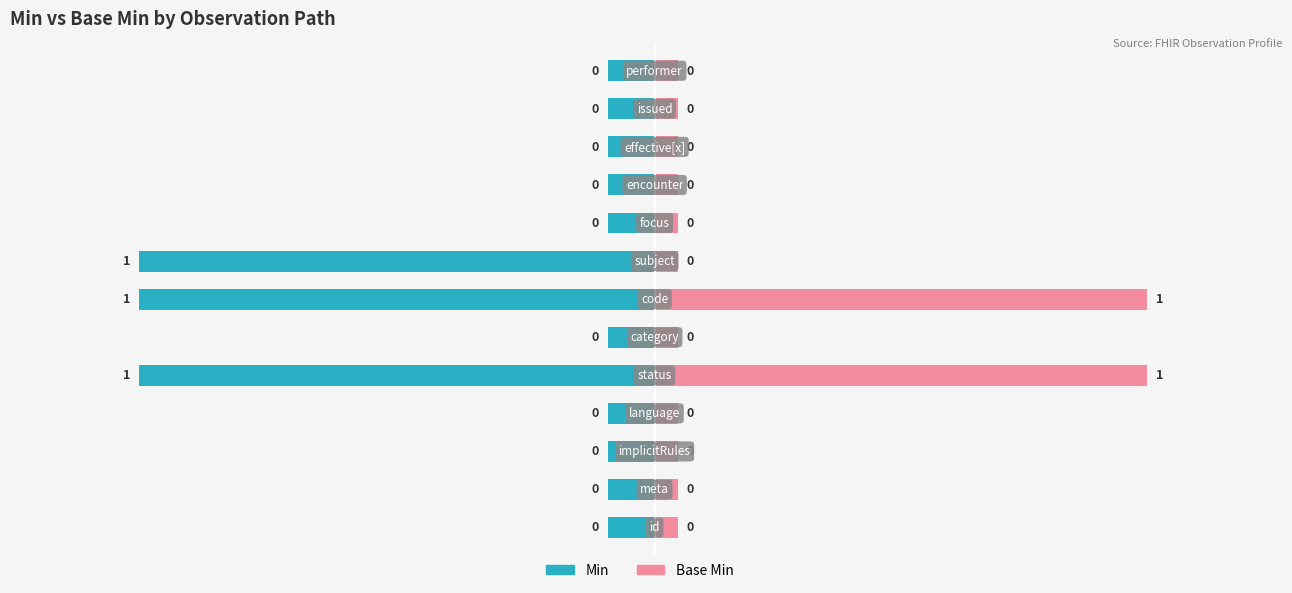

Reading right to left, what are all the values shown in this chart?

Min: 0	0	0	0	0	1	1	0	1	0	0	0	0
Base Min: 0	0	0	0	0	0	1	0	1	0	0	0	0